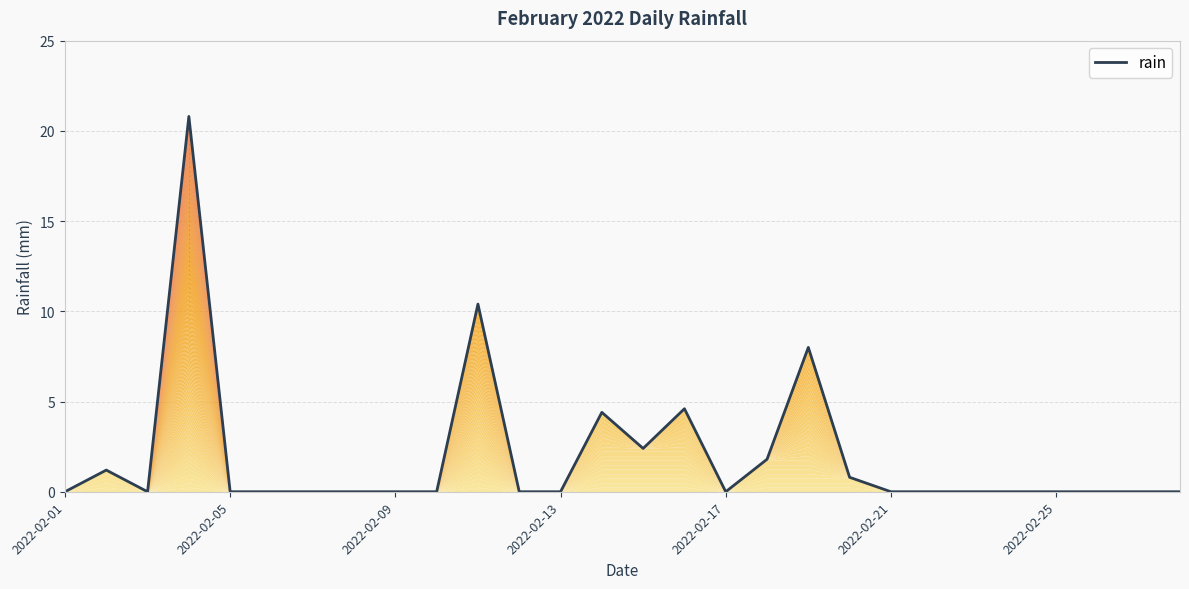

Does the chart display data point markers on the line(s)?

No